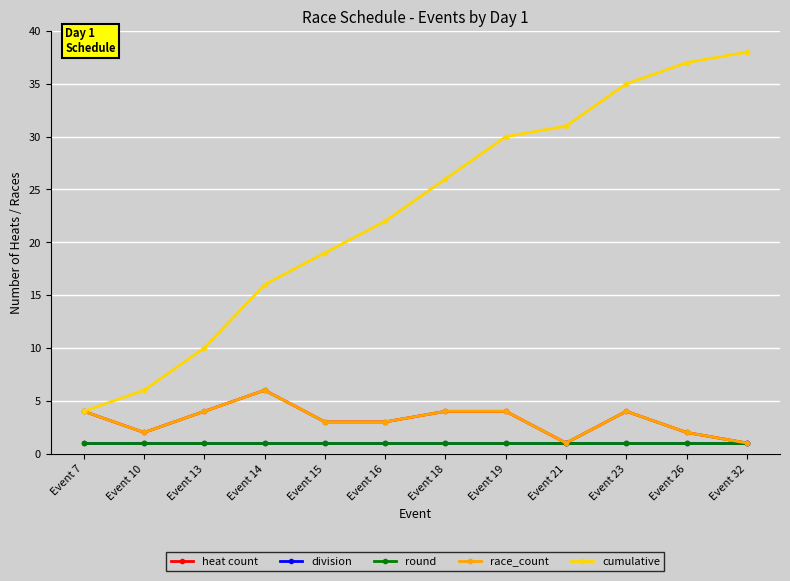

True or false: race_count and cumulative intersect in this chart.

False